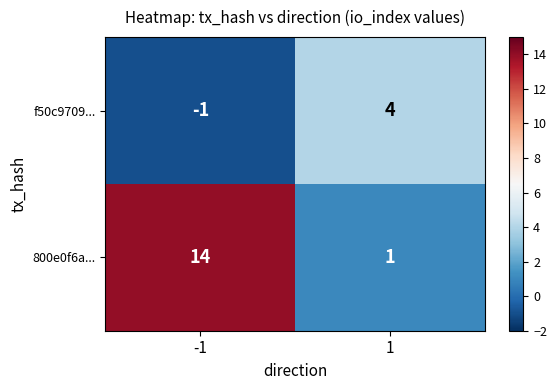

What is the difference between the maximum and minimum values in the 800e0f6a... series?

13